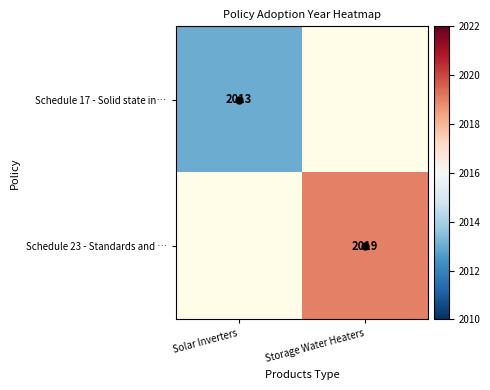

At which category does the chart reach its minimum across all series?

Solar Inverters